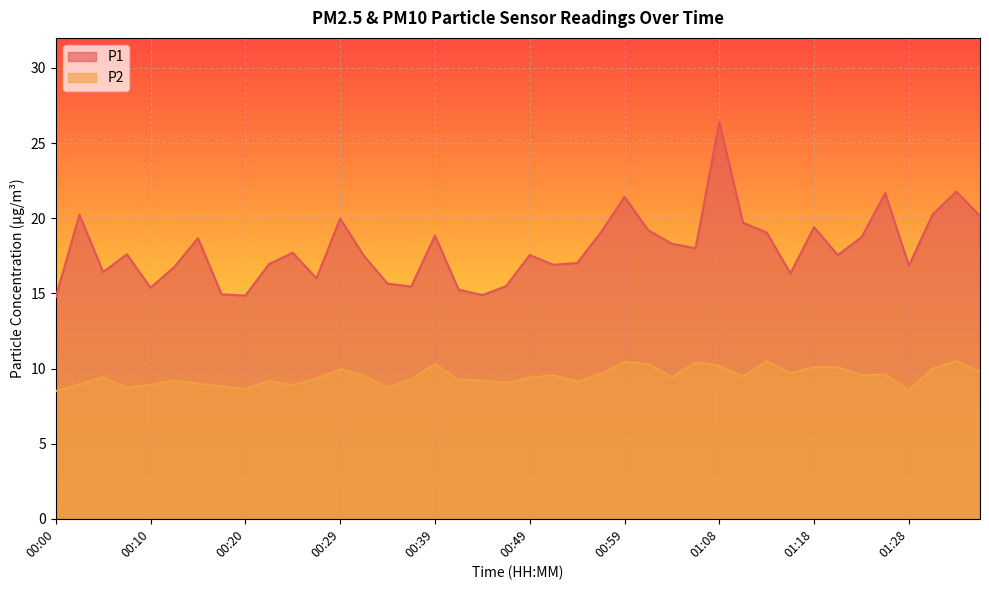

True or false: P2 has a value of 9.3 at 00:27.

True